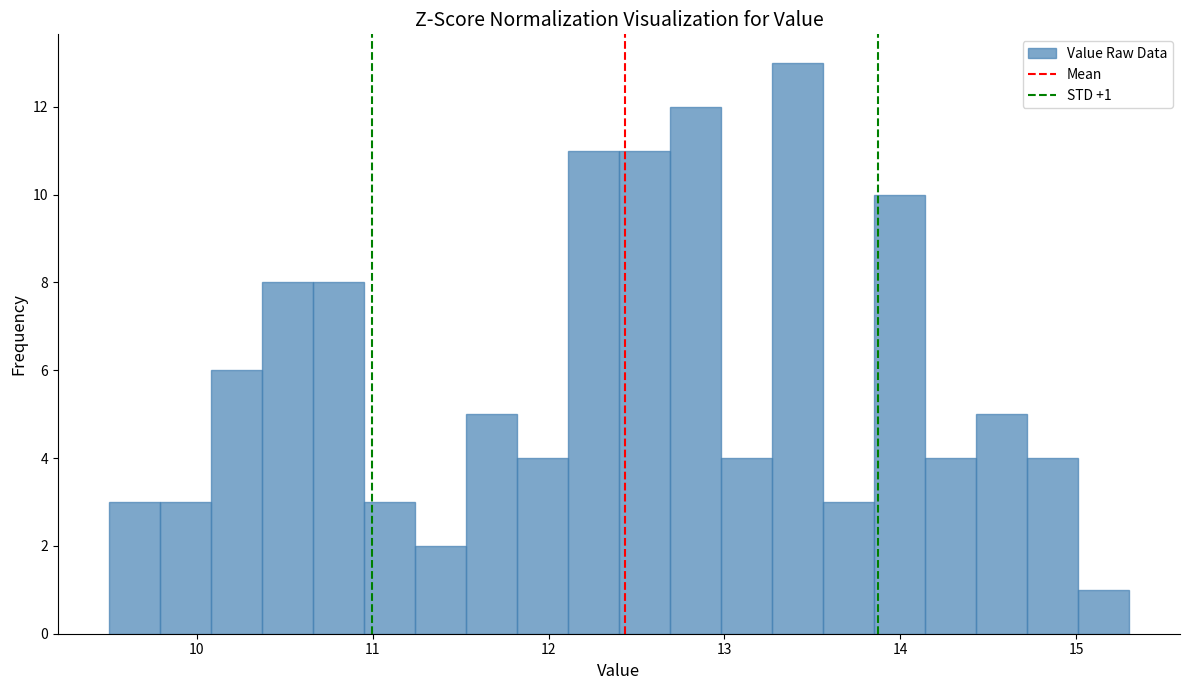

Around what value on the x-axis is the tallest bar? Give the approximate position of its centre, as read against the axis.

13.4